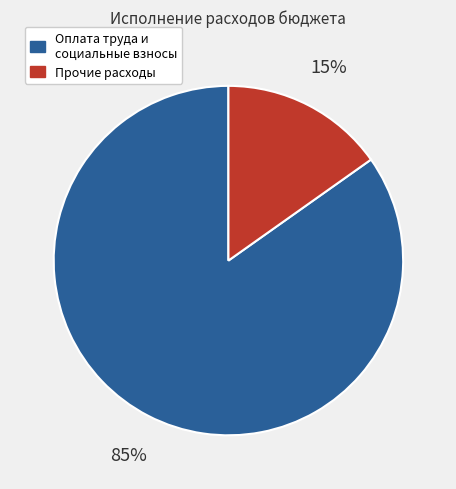

To the nearest percent, what is the combined percentage of Прочие расходы and Оплата труда и социальные взносы?

100%